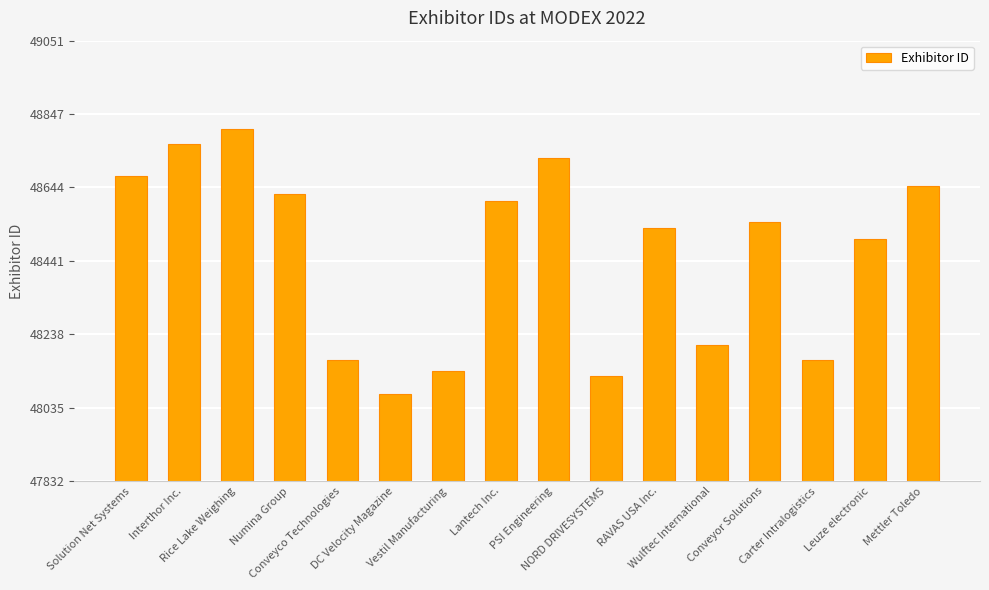

How many bars are there in total?

16